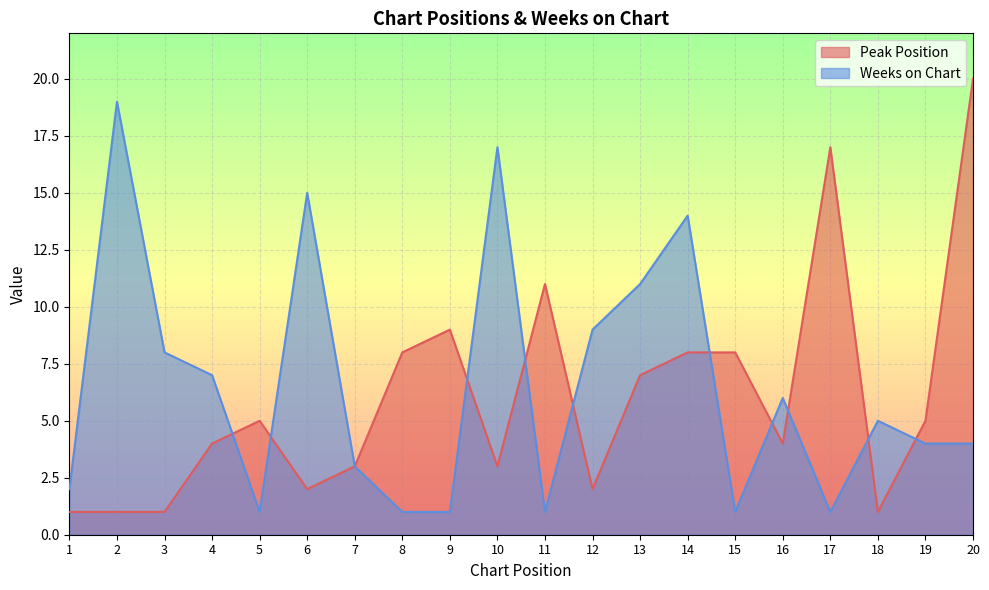

Where is Peak Position nearest to the value 10?

9